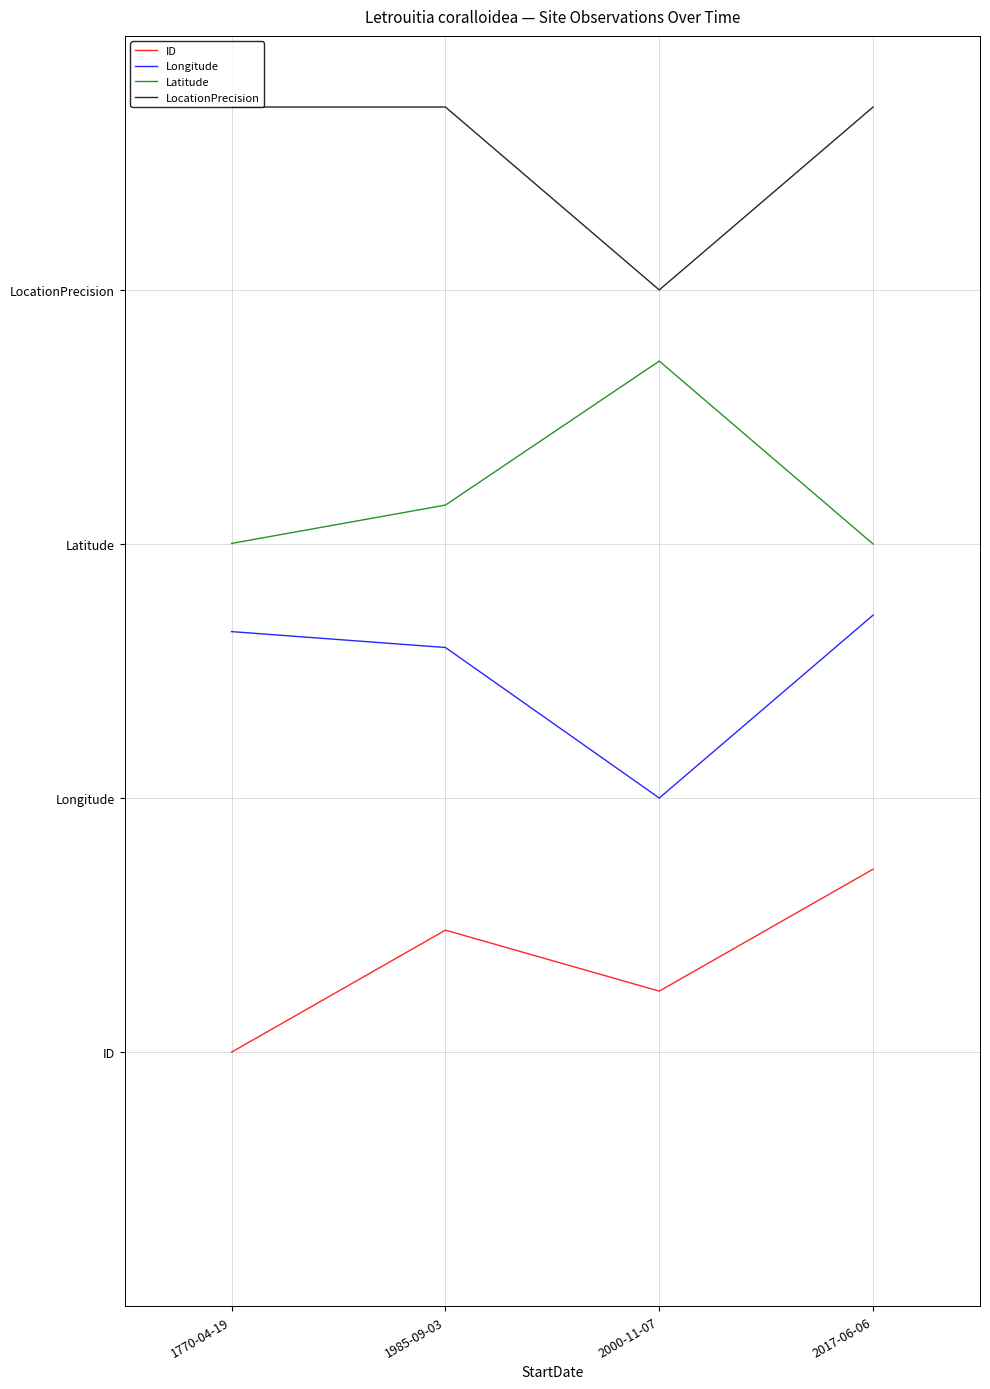

Between 1770-04-19 and 2000-11-07, which is larger?

2000-11-07